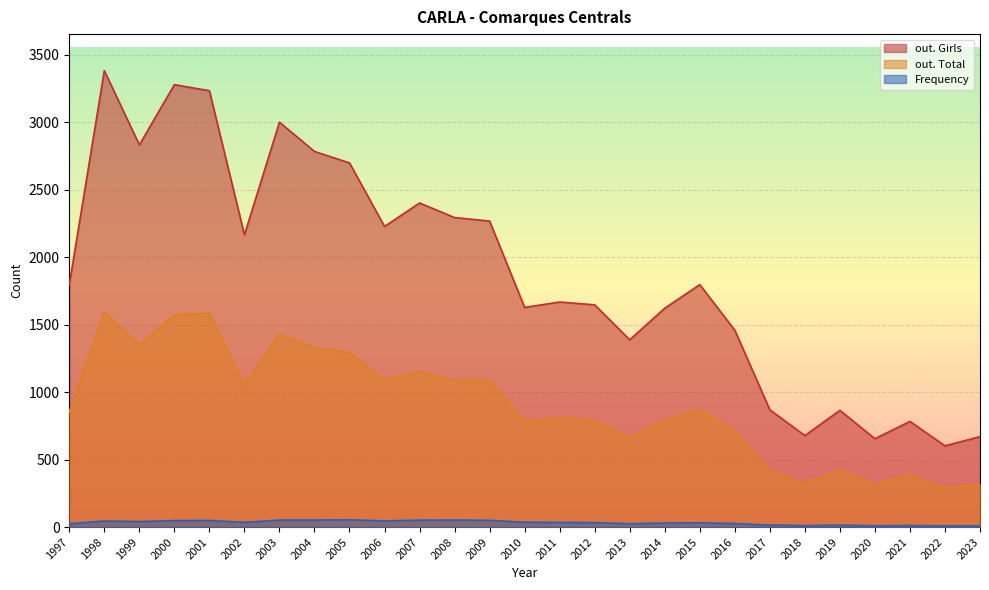

Reading left to right, extract all data points from this chart.

Frequency: 1997=25	1998=45	1999=41	2000=48	2001=49	2002=35	2003=52	2004=52	2005=54	2006=46	2007=51	2008=52	2009=50	2010=36	2011=35	2012=33	2013=25	2014=30	2015=32	2016=26	2017=15	2018=11	2019=14	2020=10	2021=12	2022=9	2023=9
out. Total: 1997=854	1998=1593	1999=1349	2000=1573	2001=1585	2002=1049	2003=1430	2004=1328	2005=1296	2006=1086	2007=1153	2008=1089	2009=1088	2010=785	2011=811	2012=791	2013=666	2014=792	2015=872	2016=713	2017=420	2018=323	2019=421	2020=318	2021=389	2022=289	2023=316
out. Girls: 1997=1797	1998=3383	1999=2833	2000=3279	2001=3234	2002=2166	2003=3001	2004=2784	2005=2699	2006=2228	2007=2402	2008=2294	2009=2268	2010=1628	2011=1668	2012=1647	2013=1388	2014=1622	2015=1797	2016=1459	2017=869	2018=678	2019=865	2020=655	2021=783	2022=602	2023=670